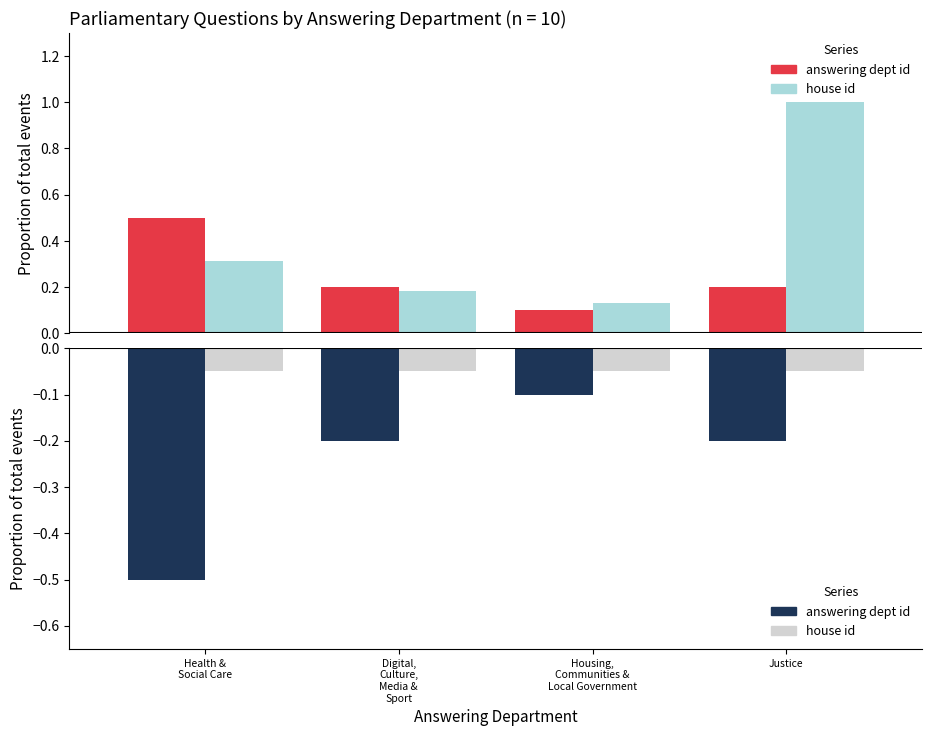

What is the label of the 4th bar from the left?

Justice